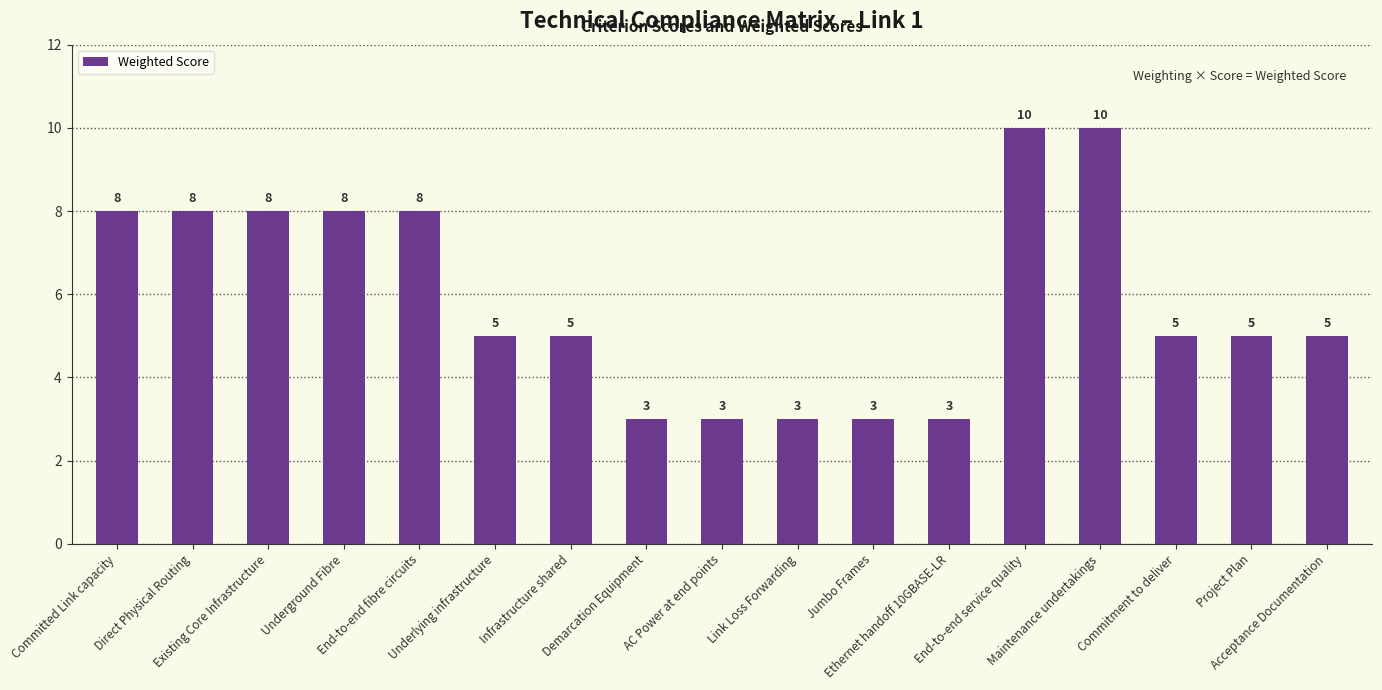

What is the change in value from Existing Core Infrastructure to Maintenance undertakings?

+2